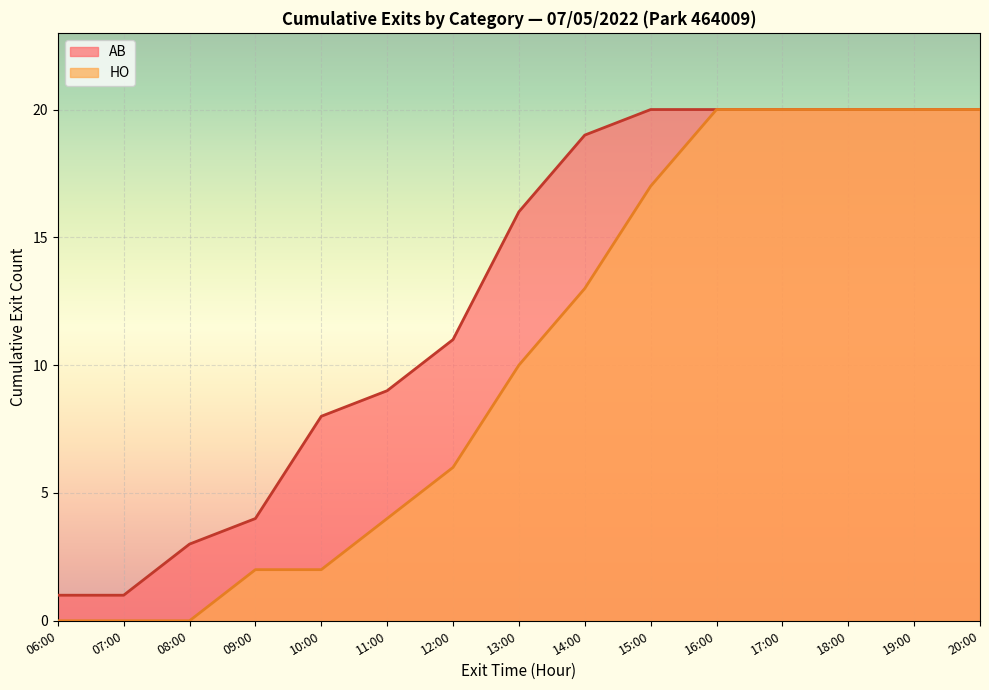

Which series has the largest total across all categories?

AB